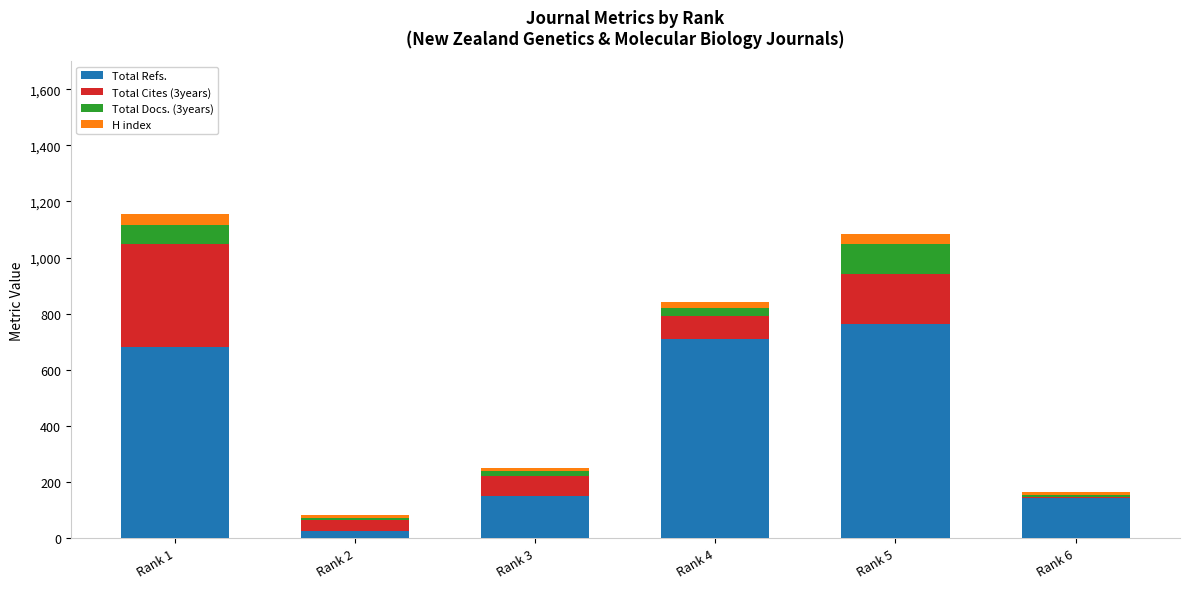

At which label does Total Refs. reach its peak?

Rank 5